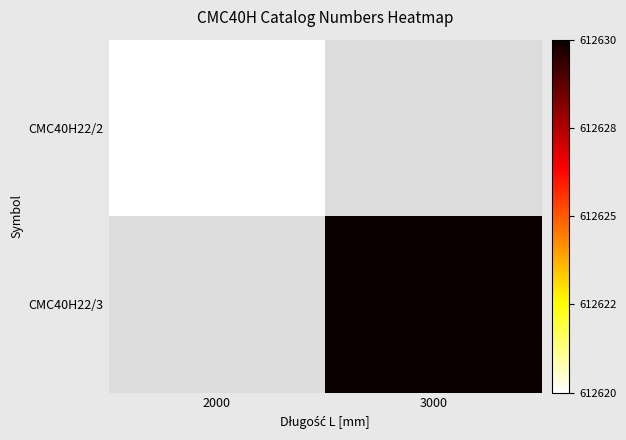

At how many categories does at least one series exceed 612628?

1